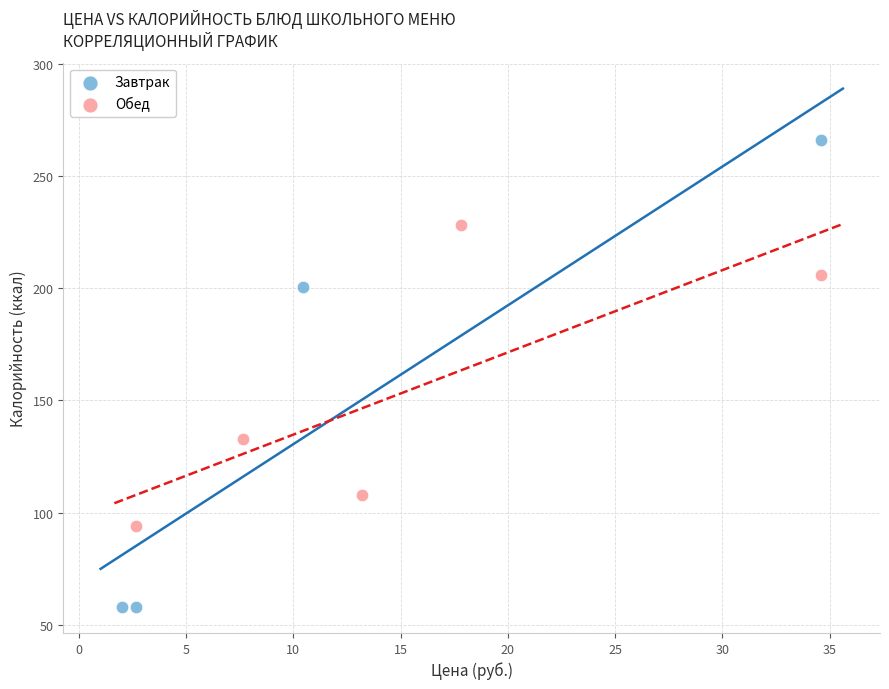

Which series contains the highest Y value?

Завтрак